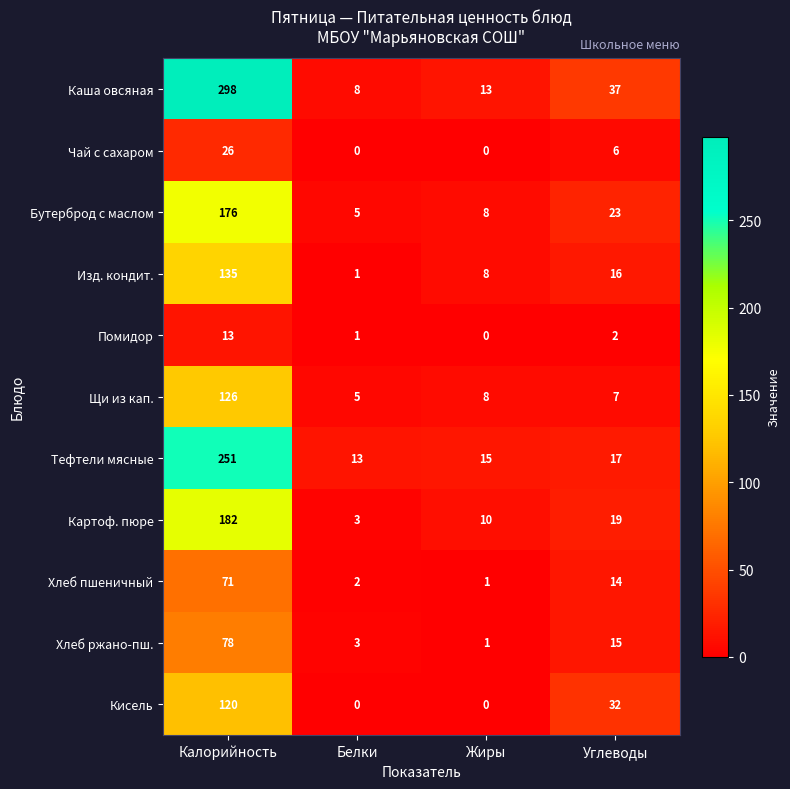

What is the average value of the Чай с сахаром series?

8